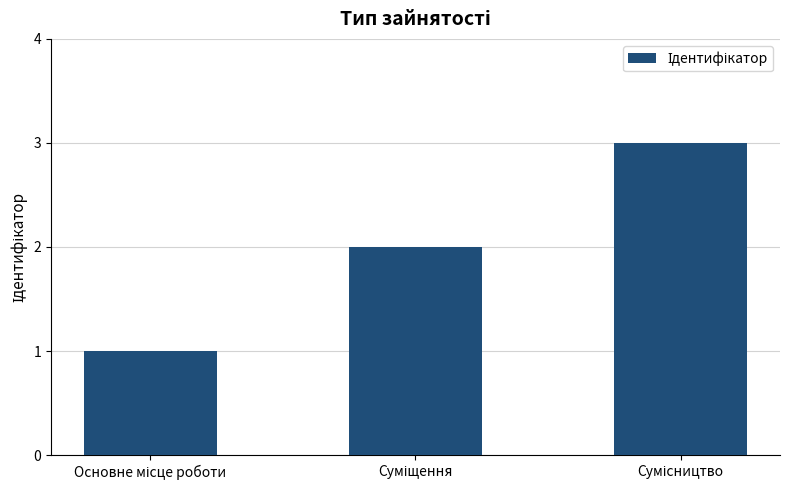

What is the sum of all values?

6